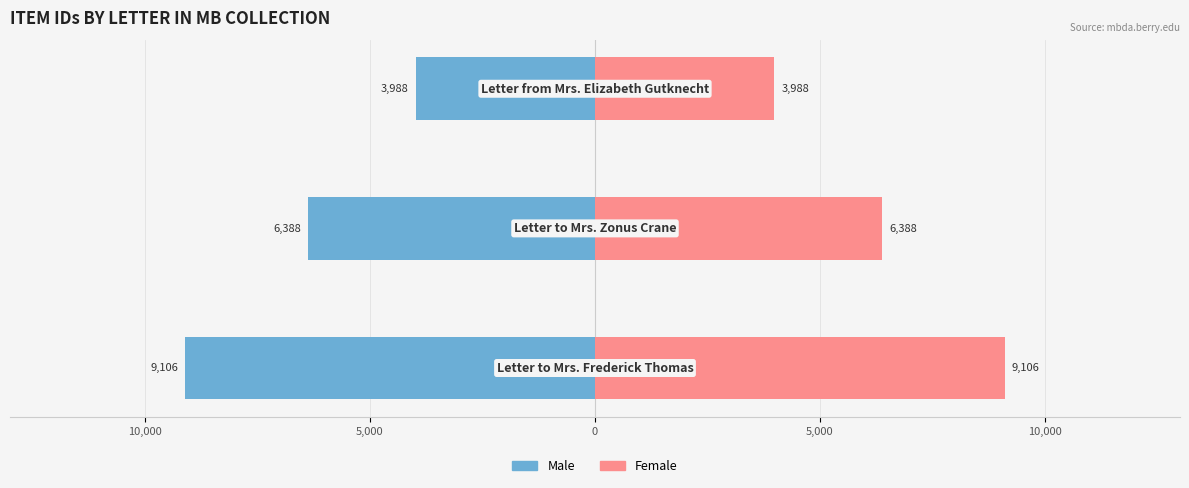

True or false: Female has a value of 3988 at 0.

True